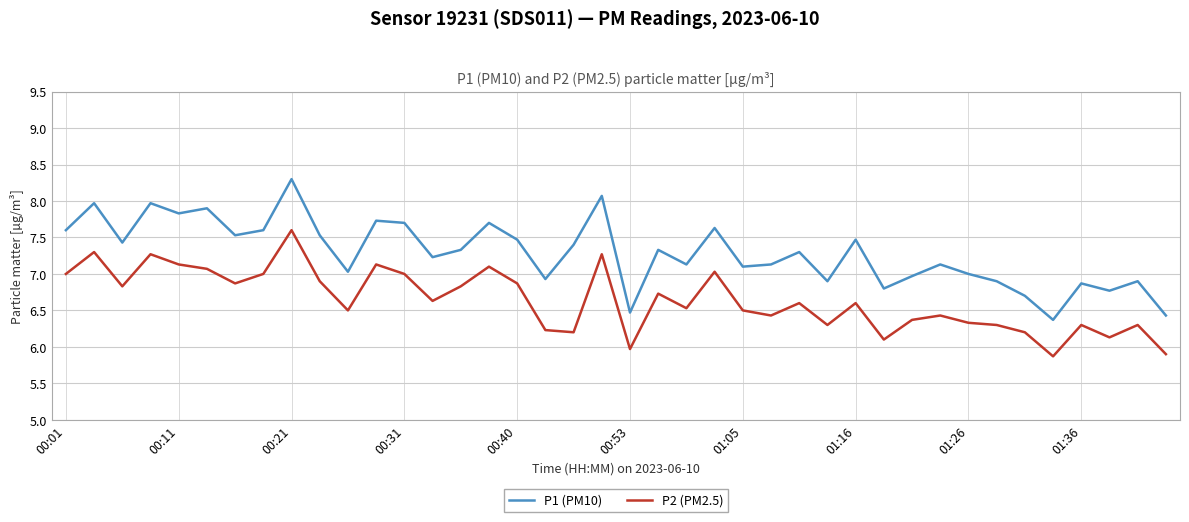

Which series has the widest spread of values?

P1 (PM10)